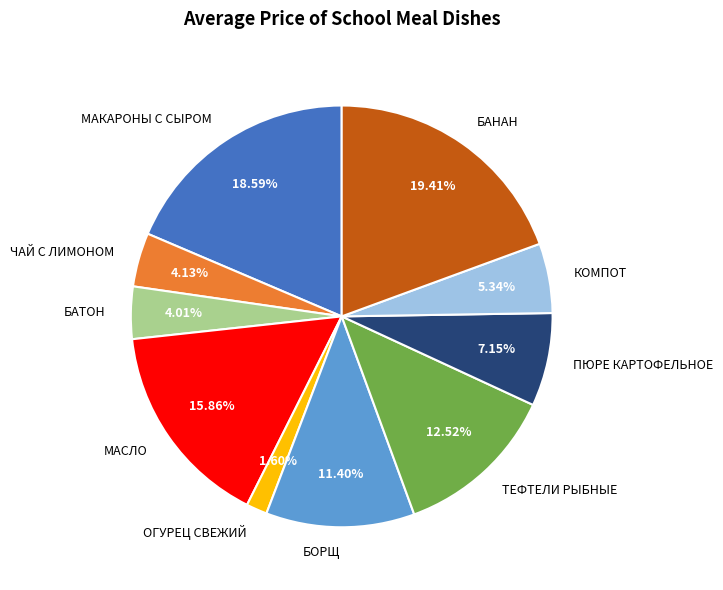

What is the ratio of the value at ТЕФТЕЛИ РЫБНЫЕ to the value at БАНАН?

0.6